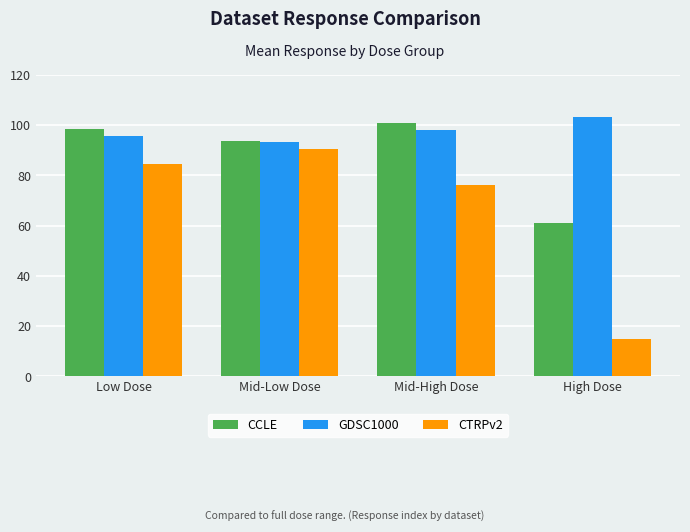

Which series has the largest total across all categories?

GDSC1000